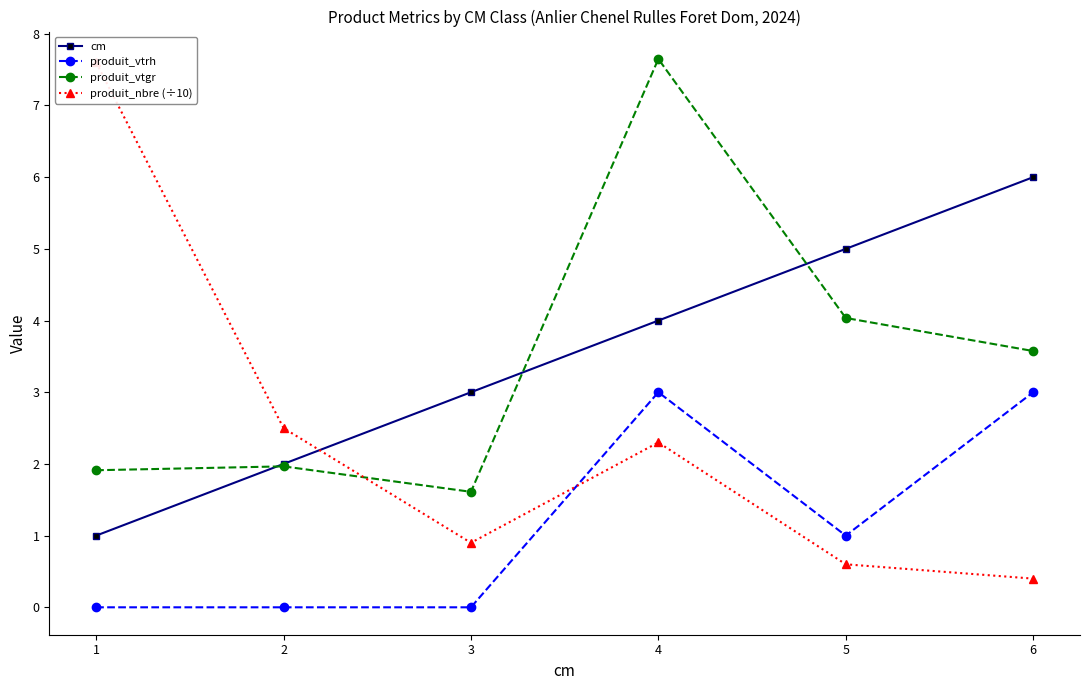

True or false: cm has a value of 5.0 at 5.

True